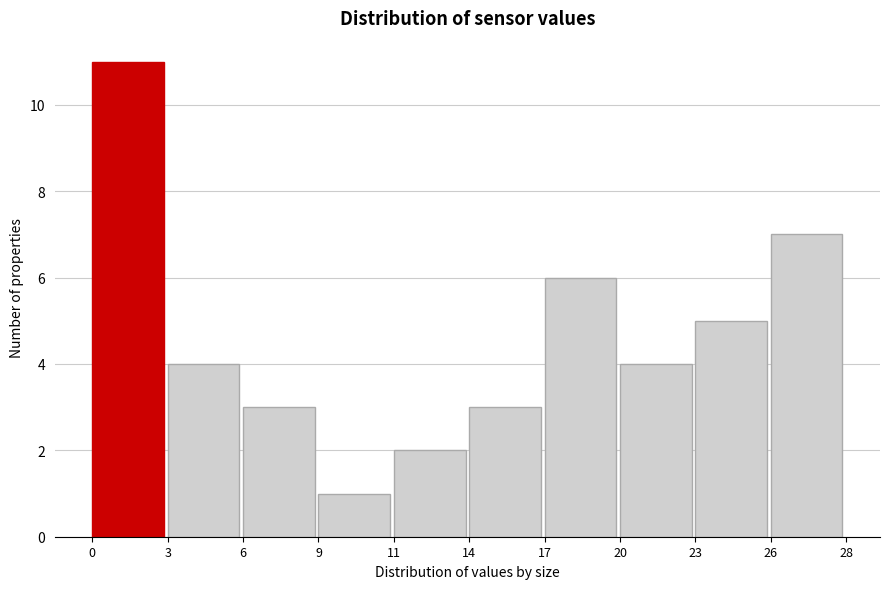

Reading left to right, extract all data points from this chart.

0=11	3=4	6=3	9=1	11=2	14=3	17=6	20=4	23=5	26=7